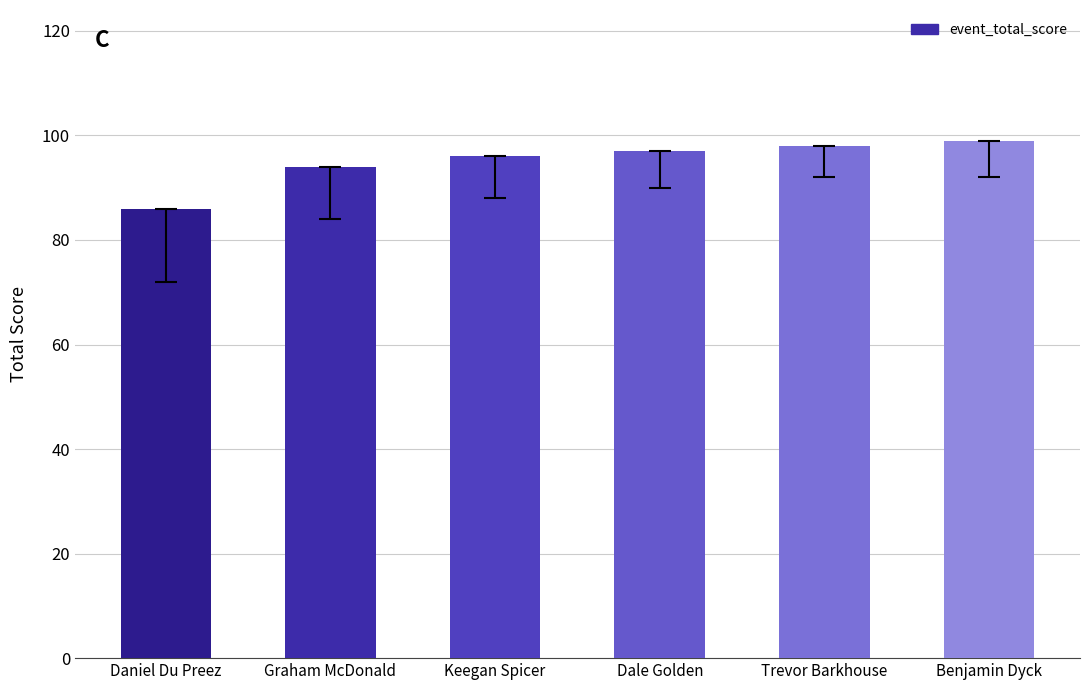

Where is the data nearest to the value 92?

Graham McDonald